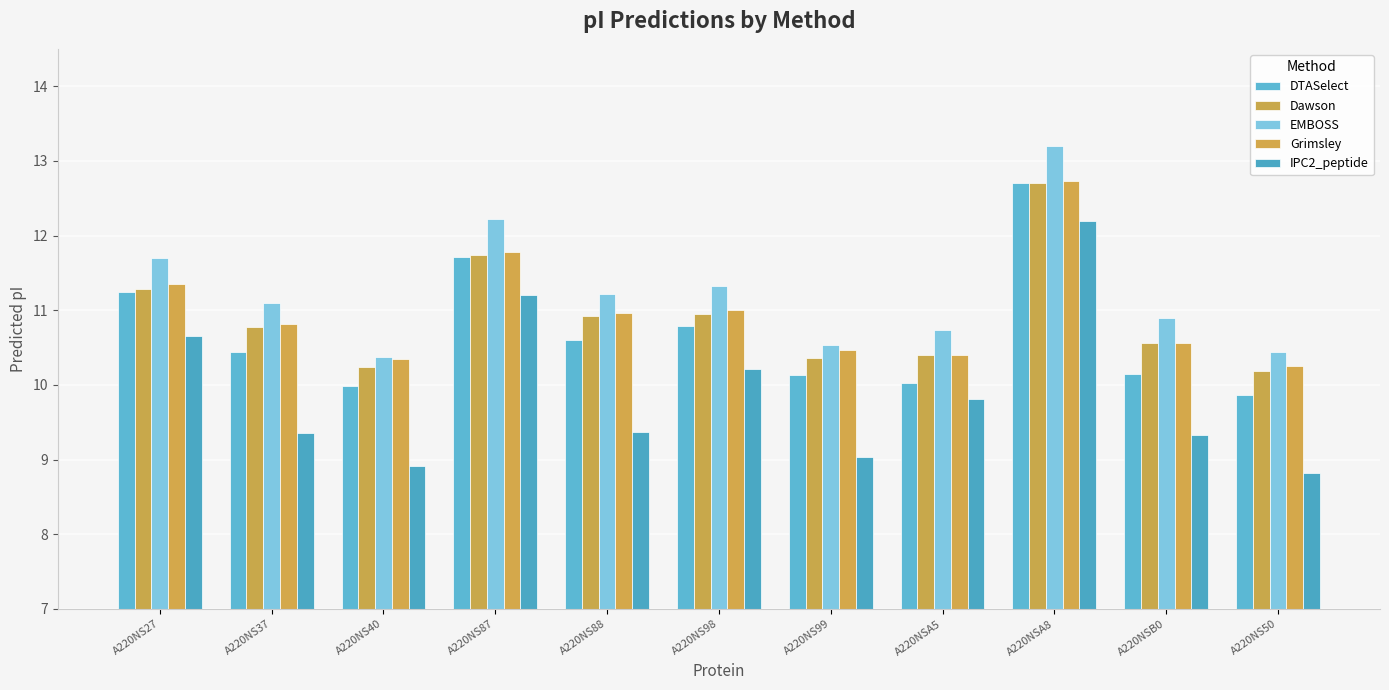

Rank the series at A220NS27 from highest to lowest value.

EMBOSS, Grimsley, Dawson, DTASelect, IPC2_peptide